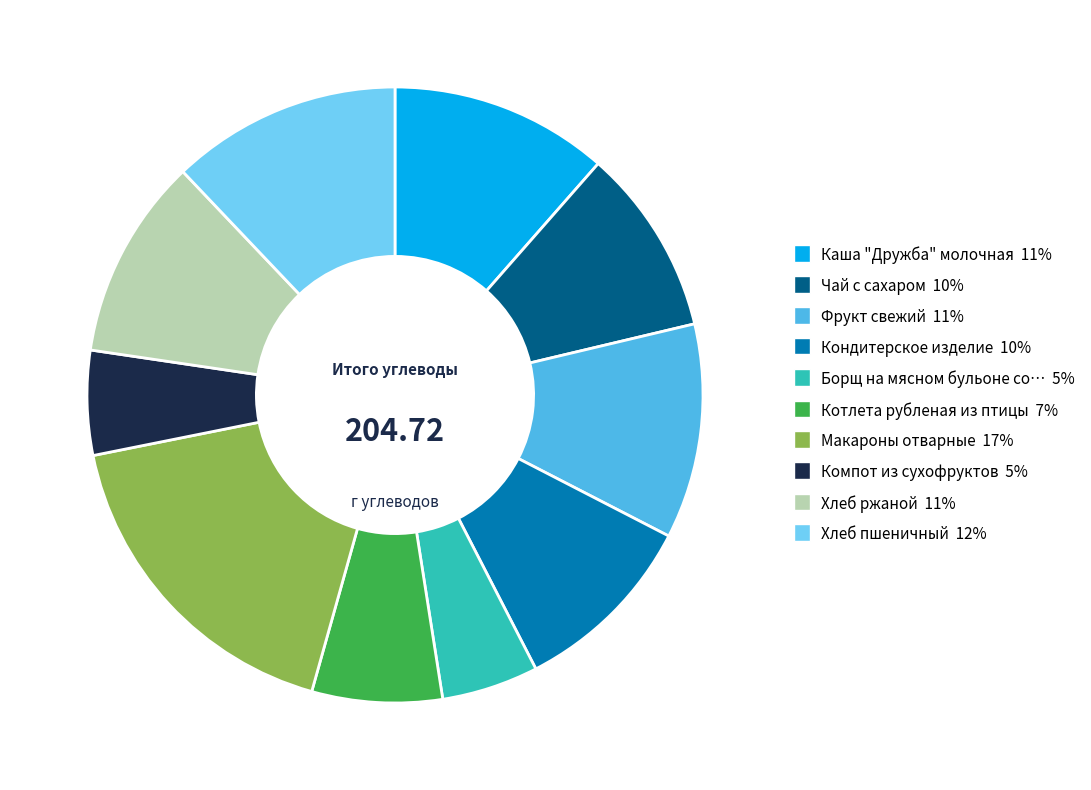

Does any single category account for the majority?

No